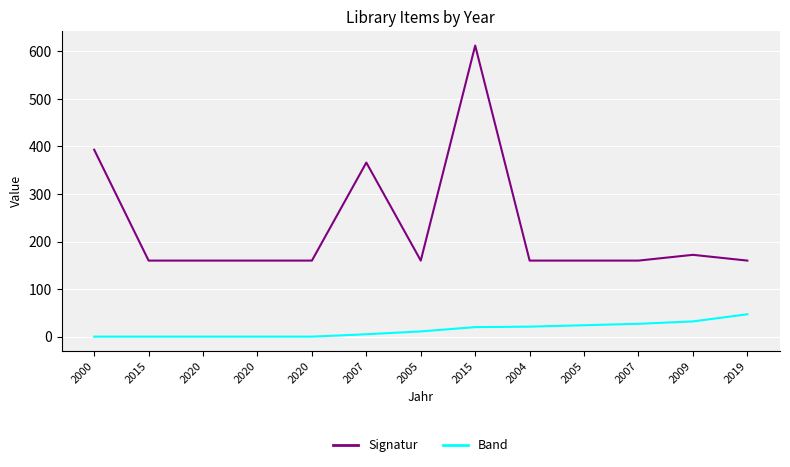

Rank the categories by Band value from lowest to highest.

2000, 2015, 2020, 2020, 2020, 2007, 2005, 2015, 2004, 2005, 2007, 2009, 2019